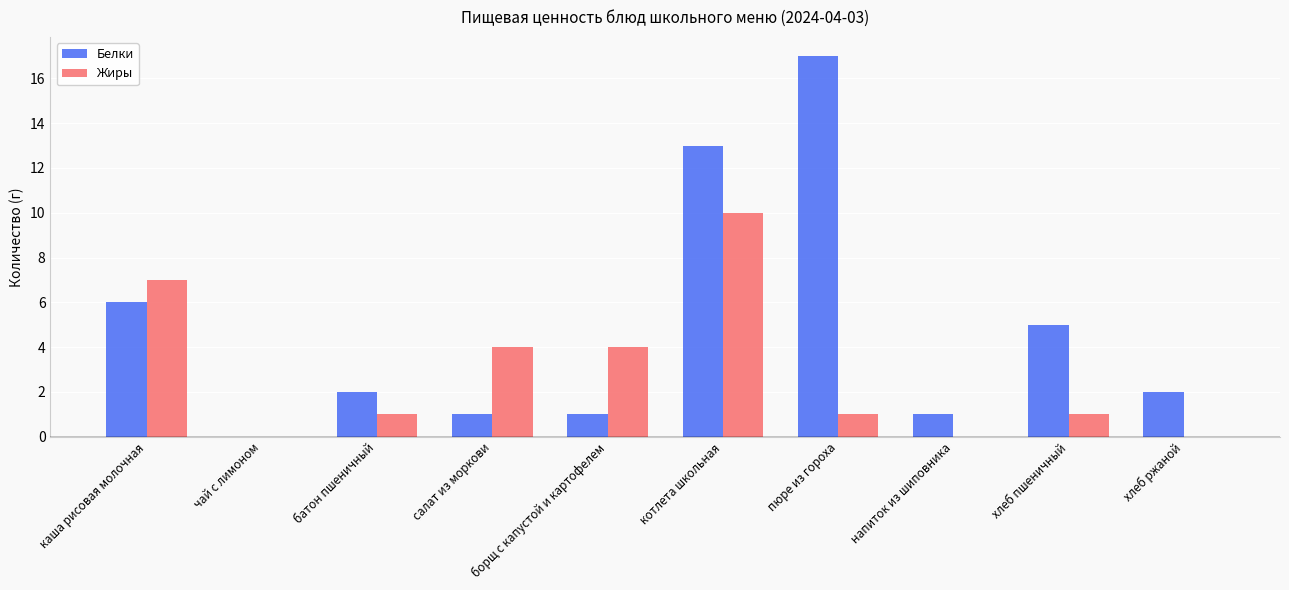

At which label is Белки closest to 8?

каша рисовая молочная